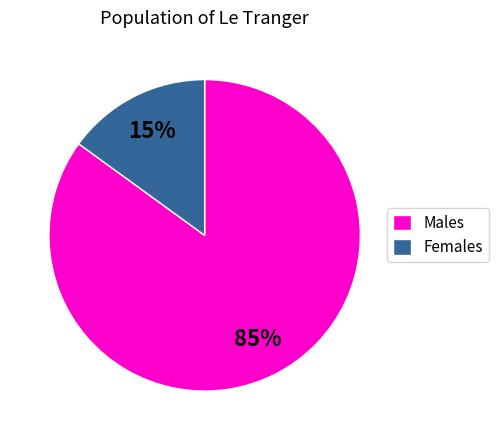

Which has a higher value, Males or Females?

Males